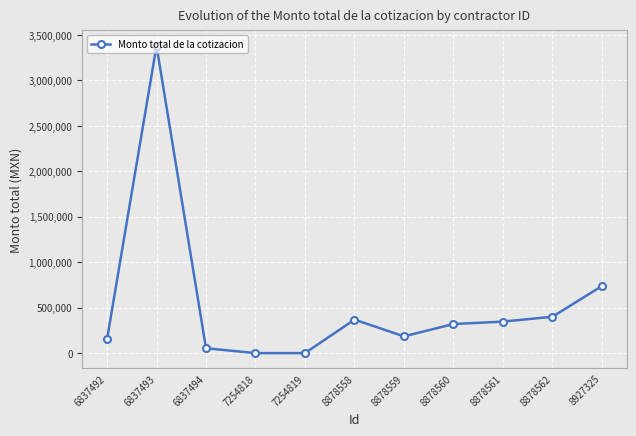

Where is the first local maximum?

6837493